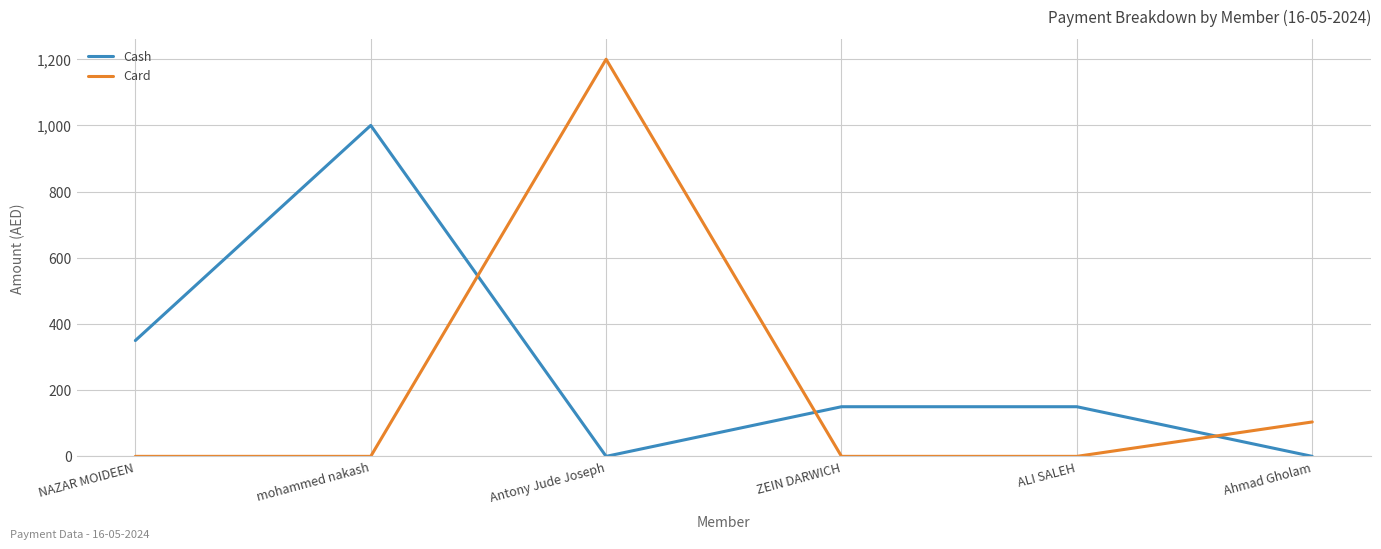

True or false: Card and Cash intersect in this chart.

True